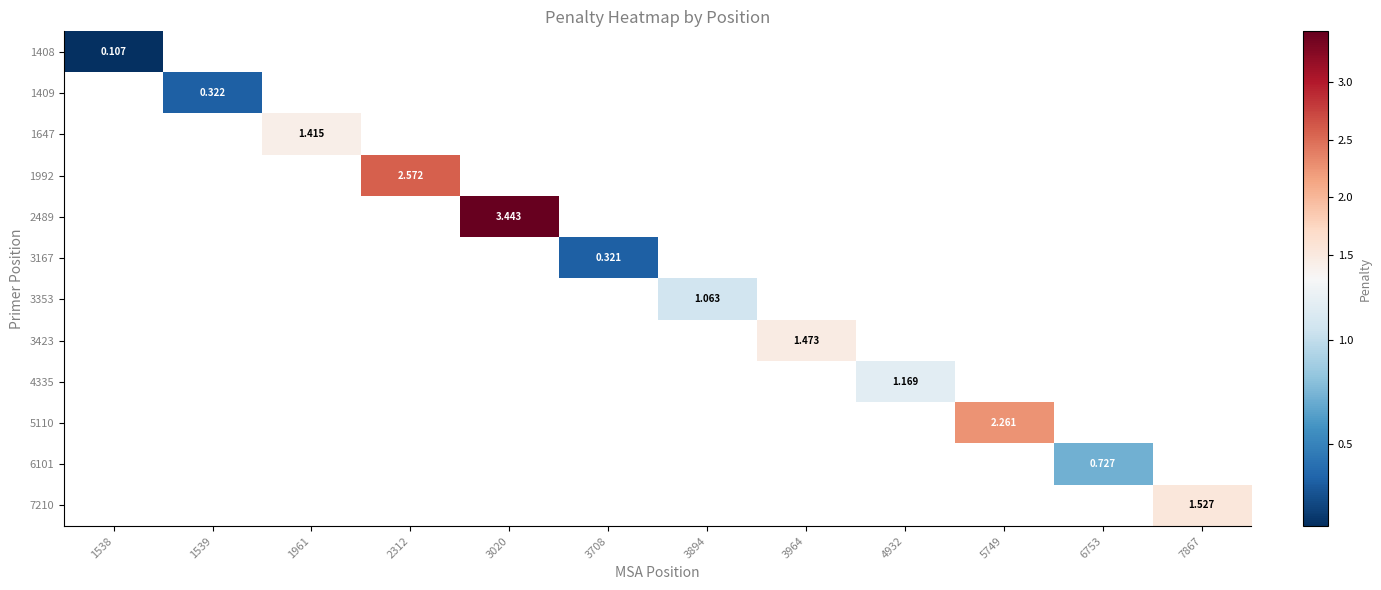

Which has a higher value, 1539 or 6753?

6753